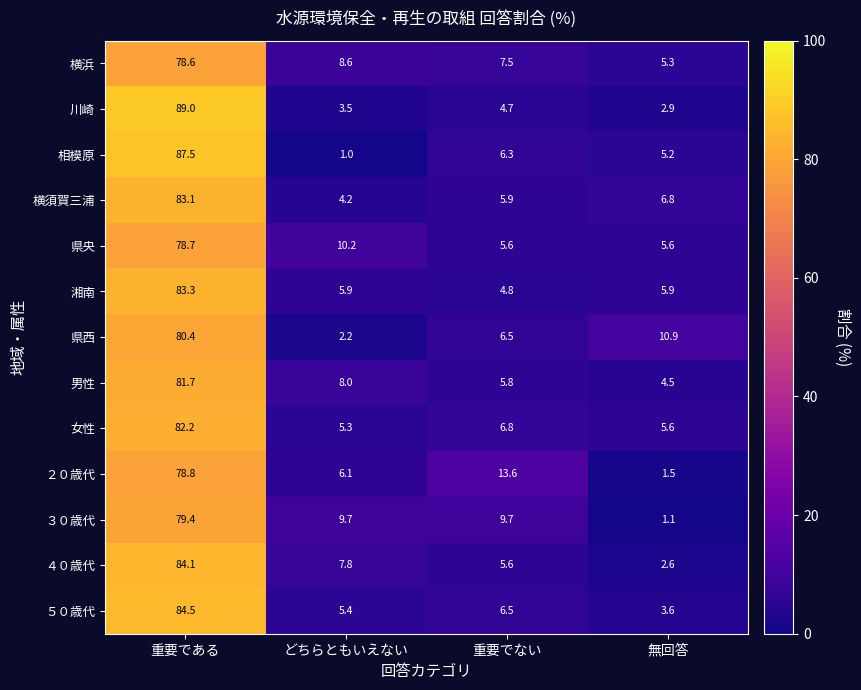

At which category is the sum across all series the highest?

重要である